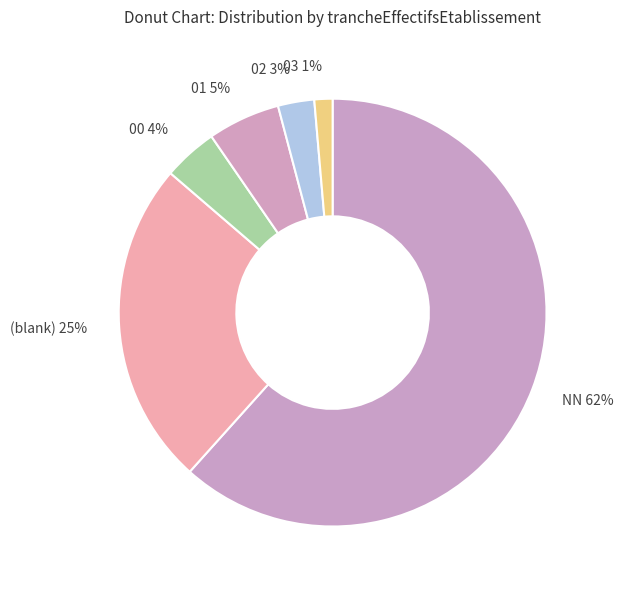

How many segments does this pie chart have?

6